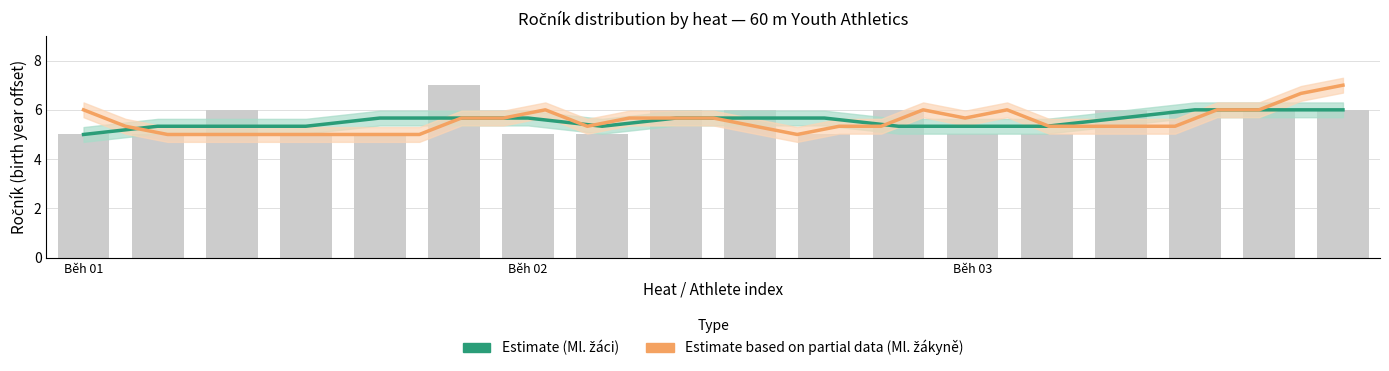

Which label corresponds to the smallest value in the chart?

Běh 01